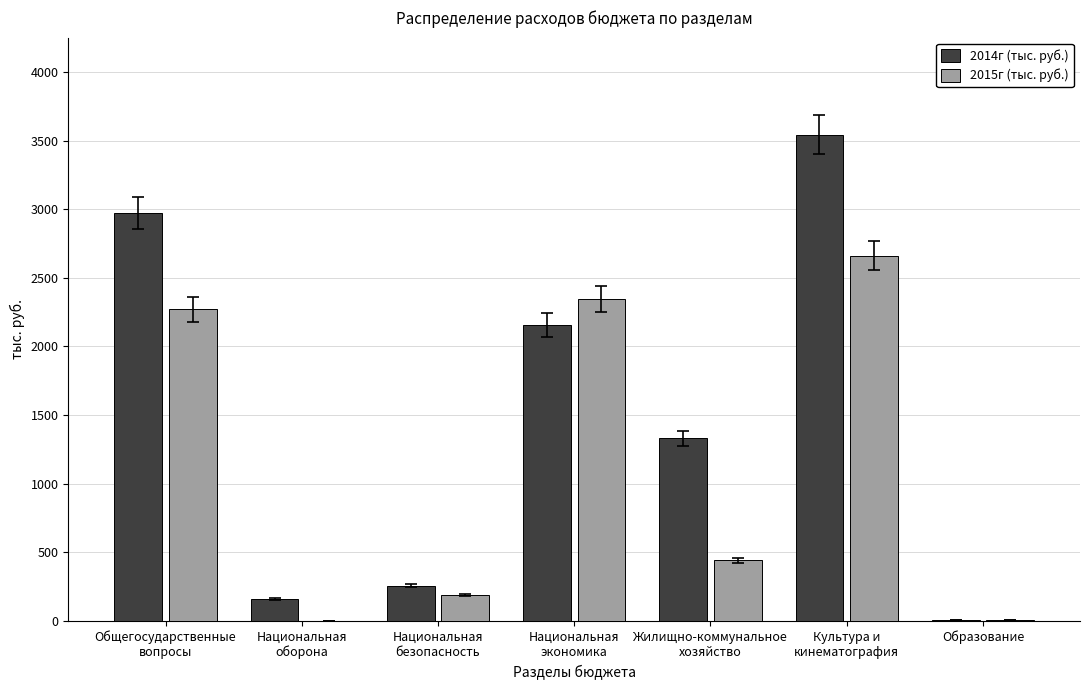

What is the greatest value displayed?

3543.2